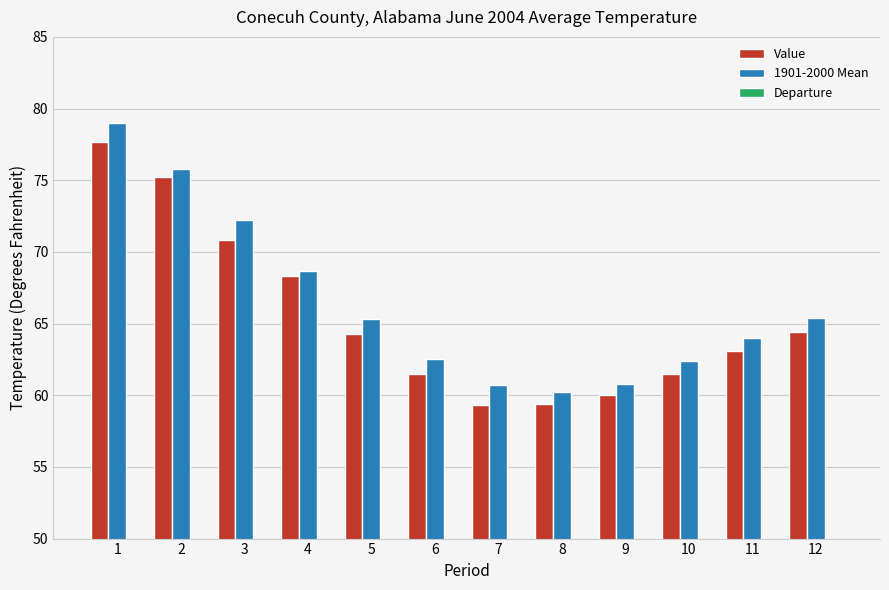

Are the bars horizontal?

No